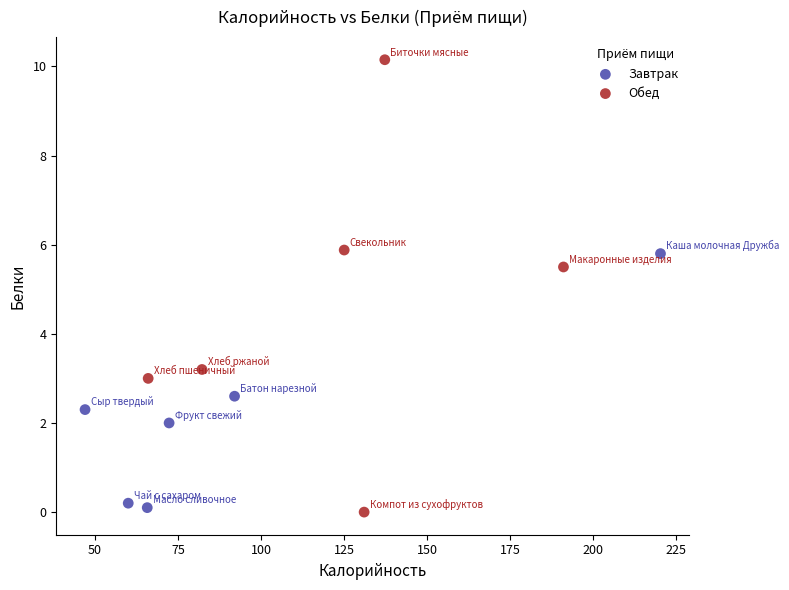

Which series has the widest spread of Y values?

Обед